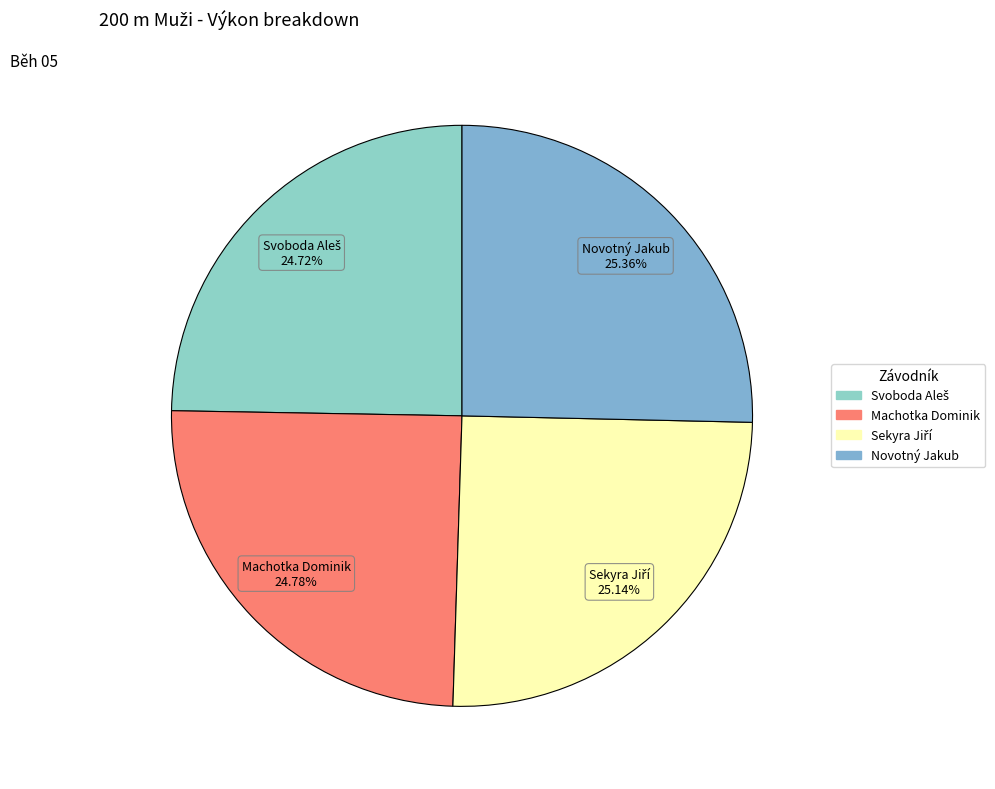

Does Machotka Dominik represent more than half of the total?

No